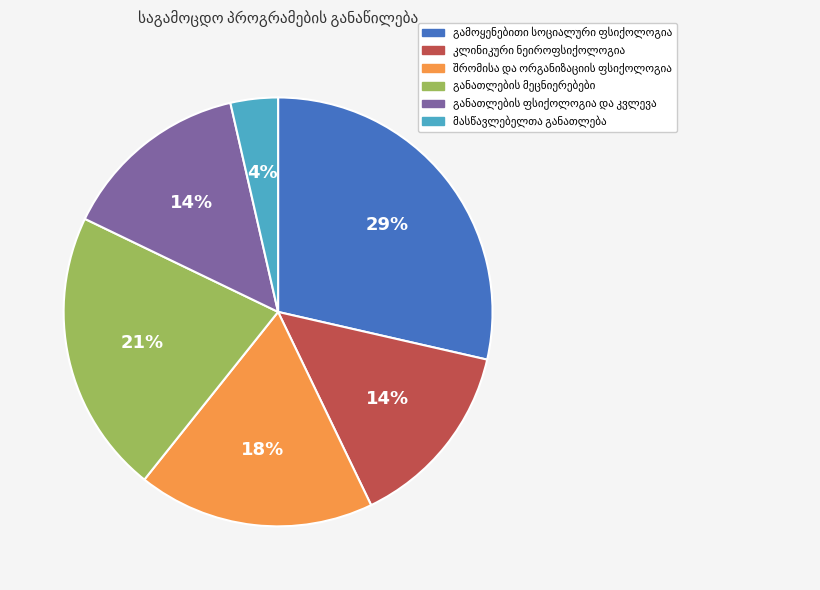

To the nearest percent, what is the average slice percentage?

17%